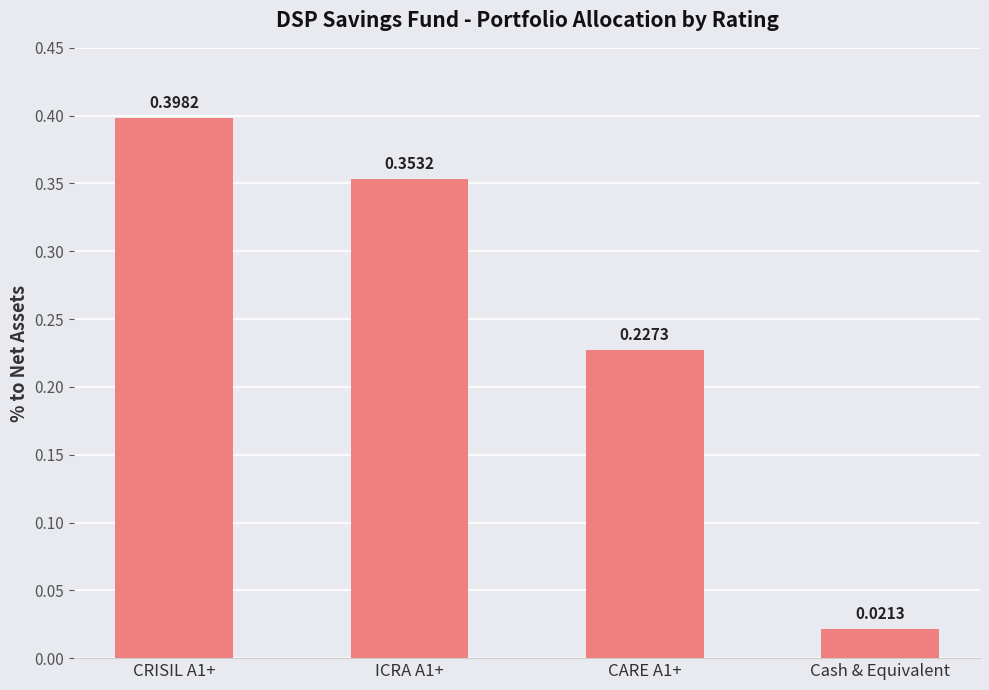

What position from the left is CARE A1+?

3